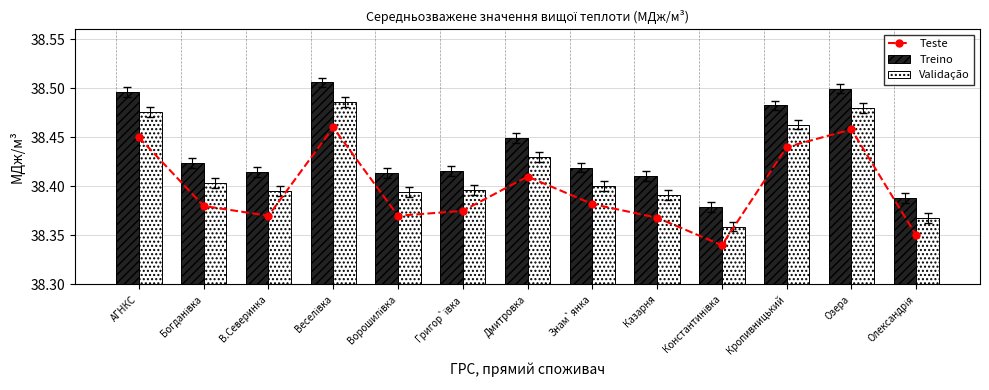

What is the average value of the Treino series?

38.4